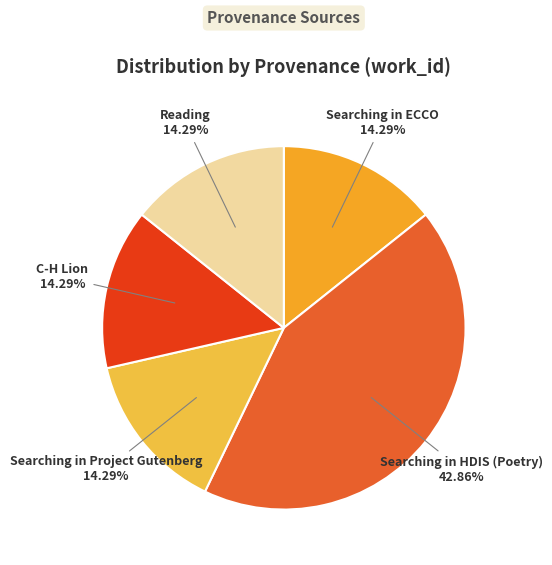

True or false: Searching in ECCO accounts for 4% of the total.

False